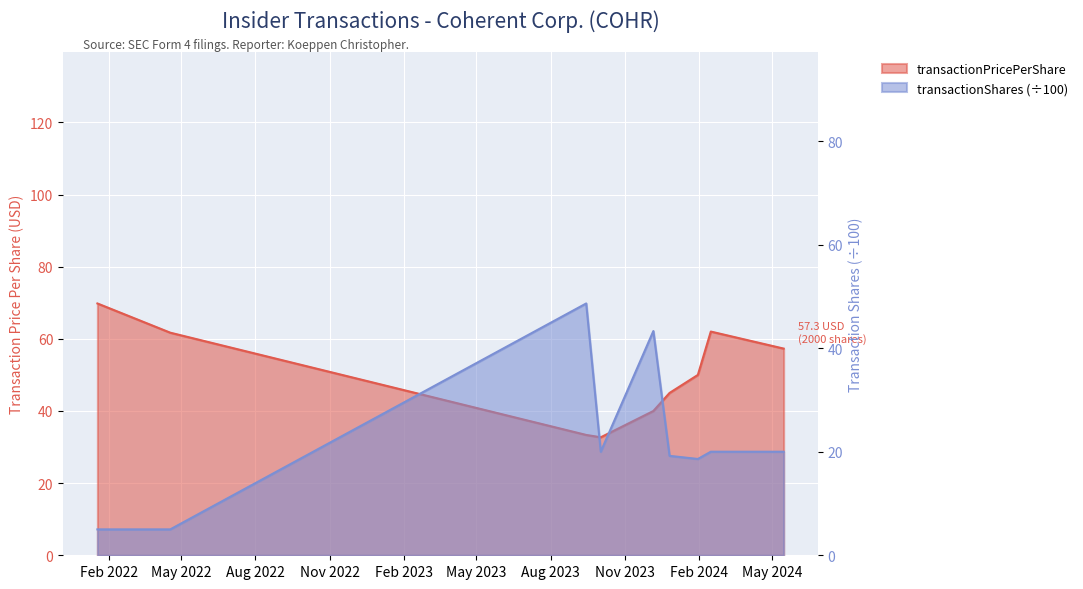

How many times do transactionShares and transactionPricePerShare cross each other?

4